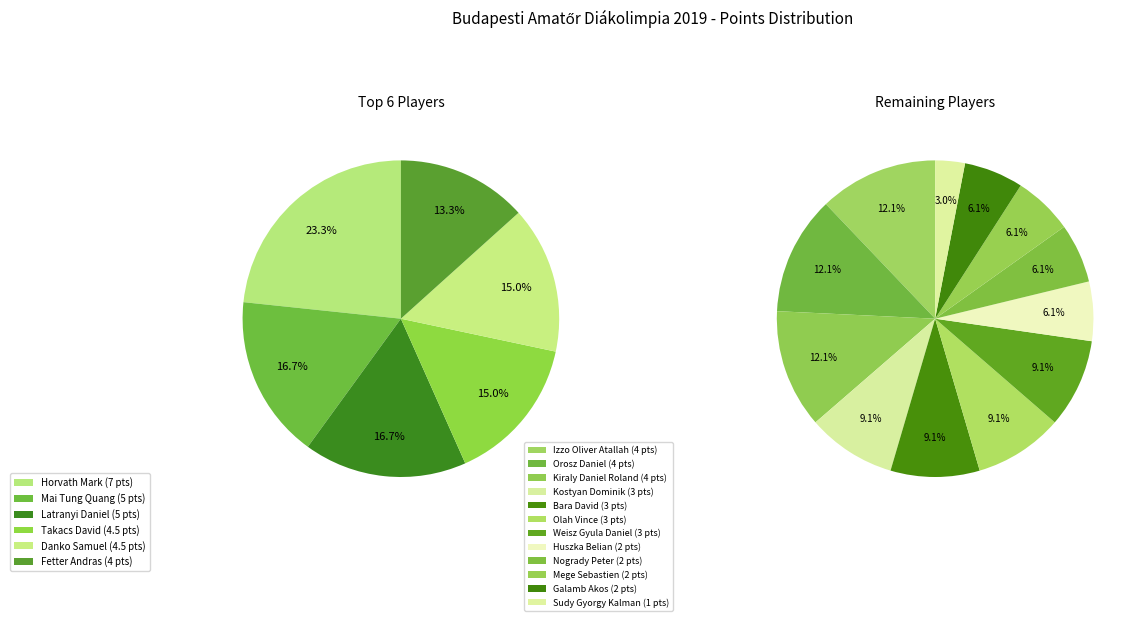

What is the largest slice in the pie chart?

Horvath Mark